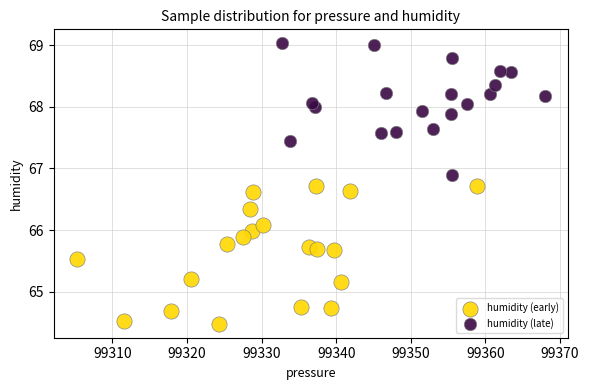

Which series has the widest spread of Y values?

humidity (early)